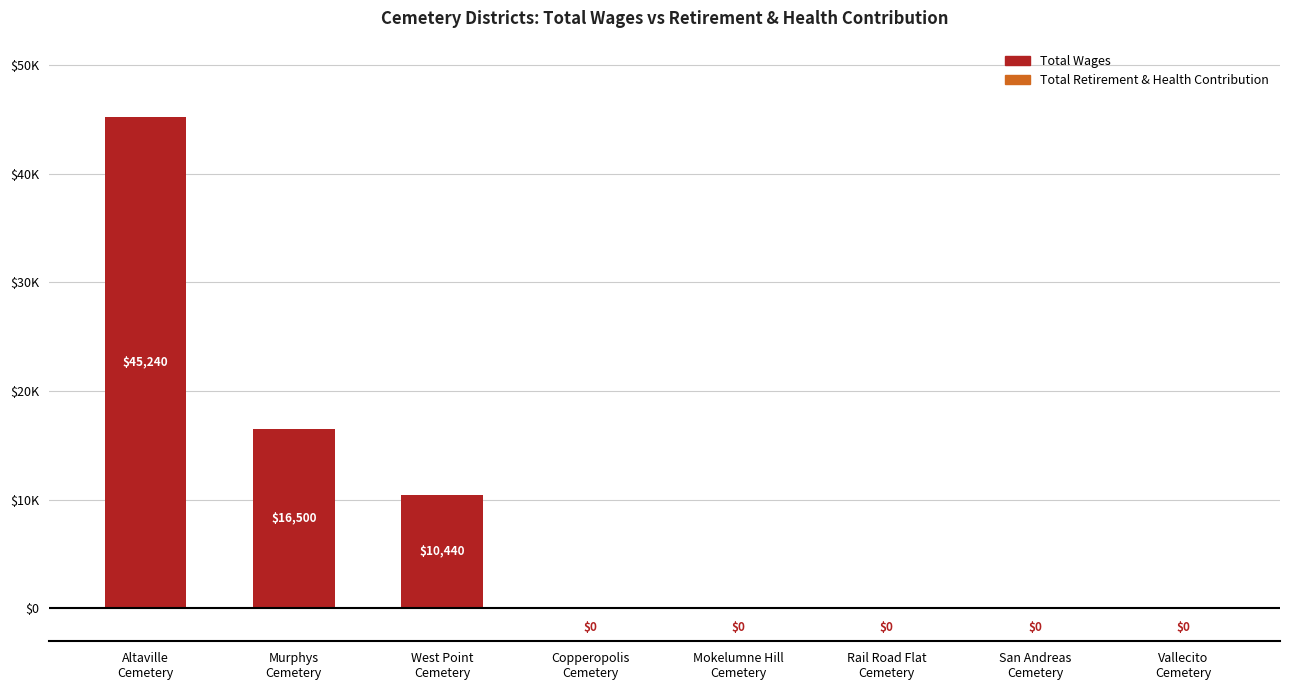

Are the bars horizontal?

No